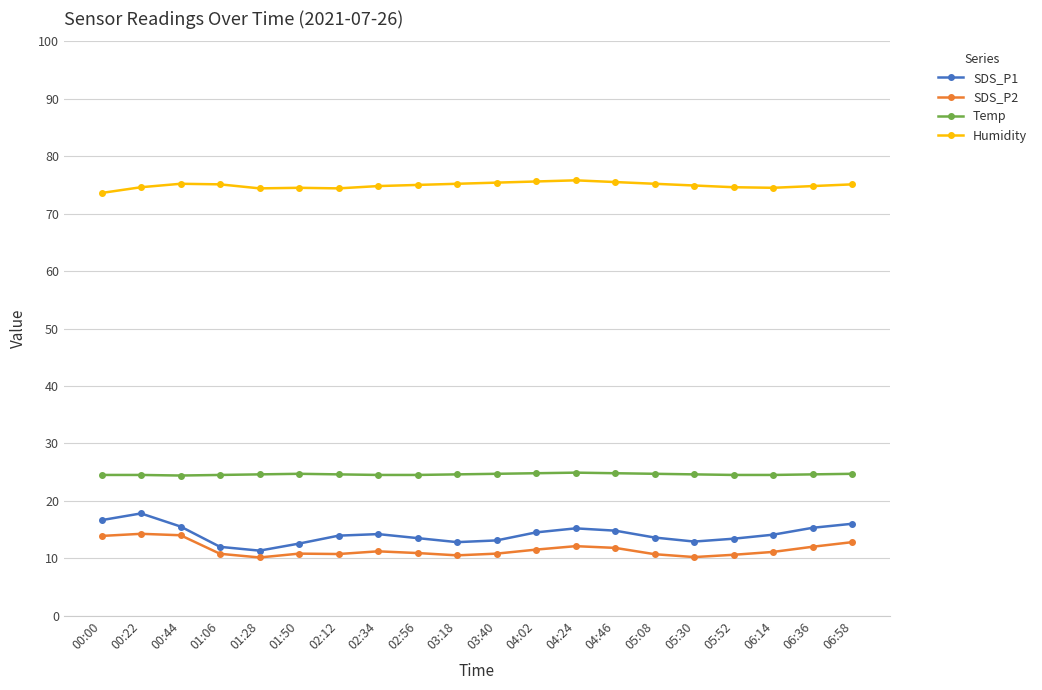

Count the number of data series in this chart.

4